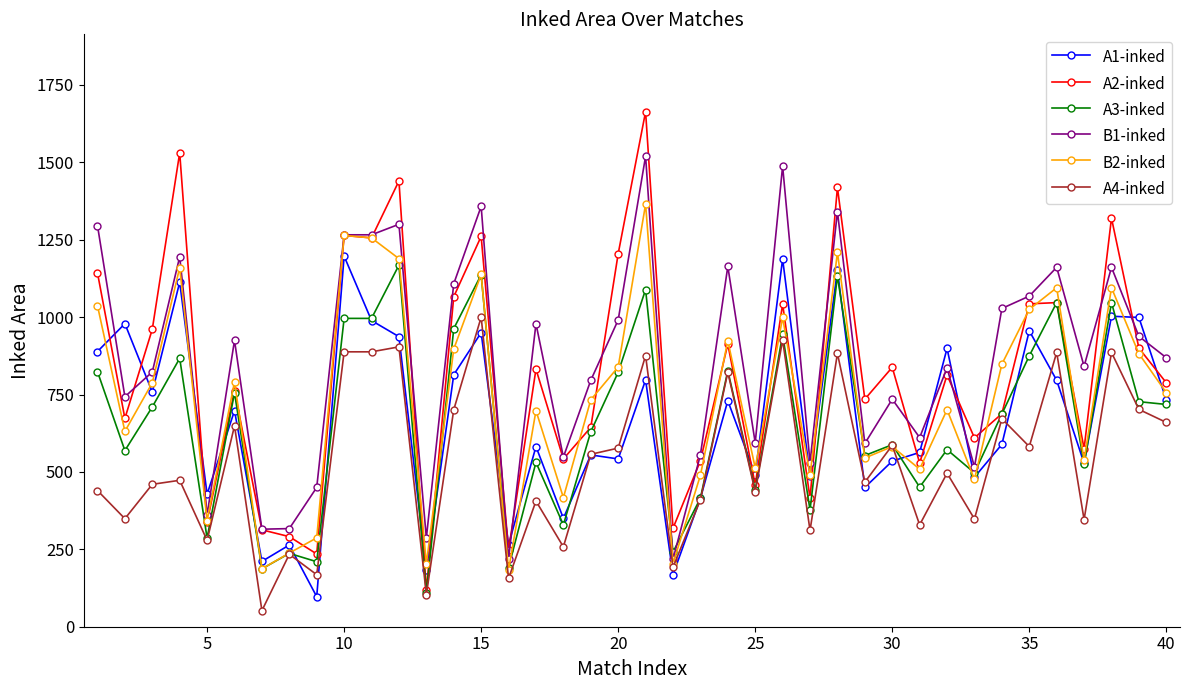

How many data points does each series have?

40